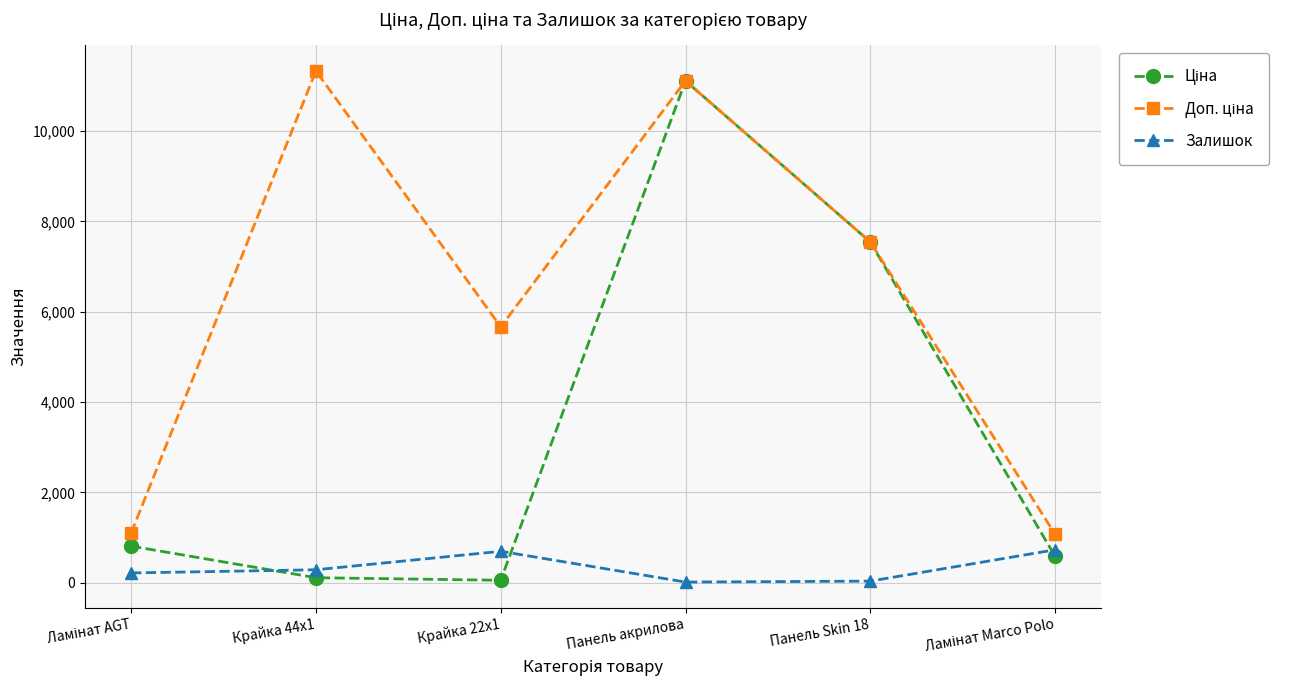

What is the label of the 2nd point from the left?

Крайка 44x1